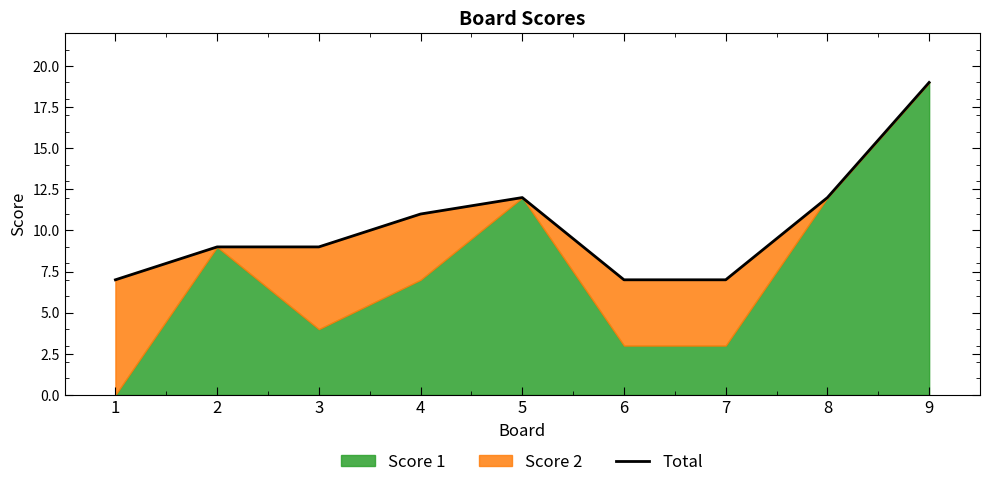

Where is the first local maximum?

5